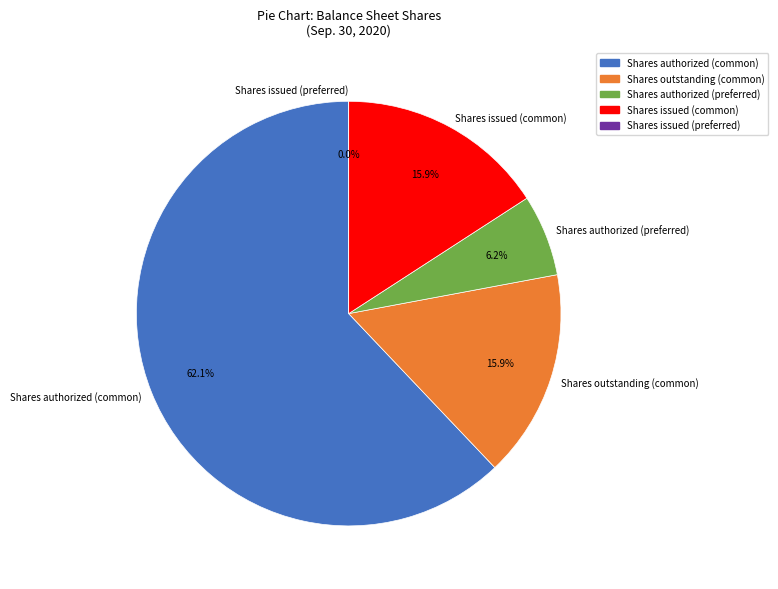

Count the number of slices in the pie.

5